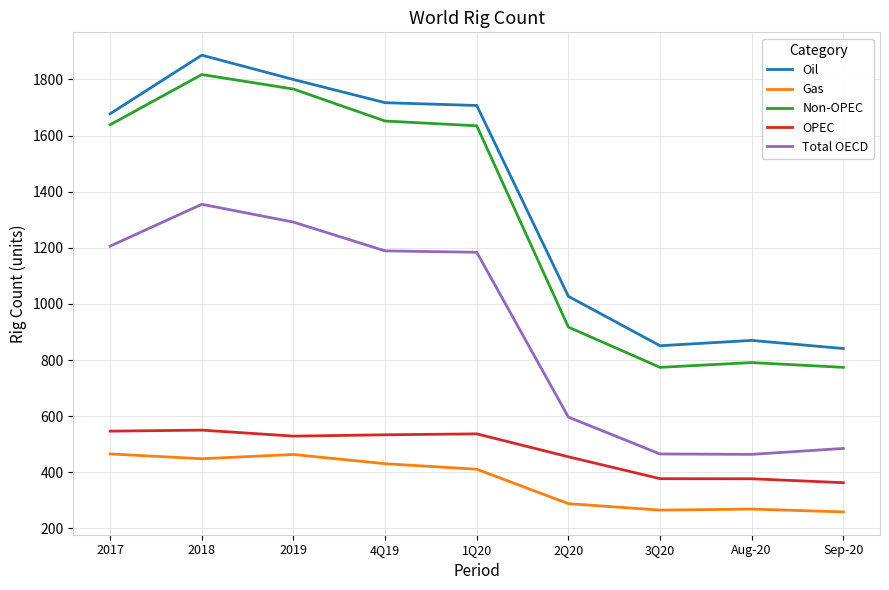

At how many categories does at least one series exceed 1396?

5